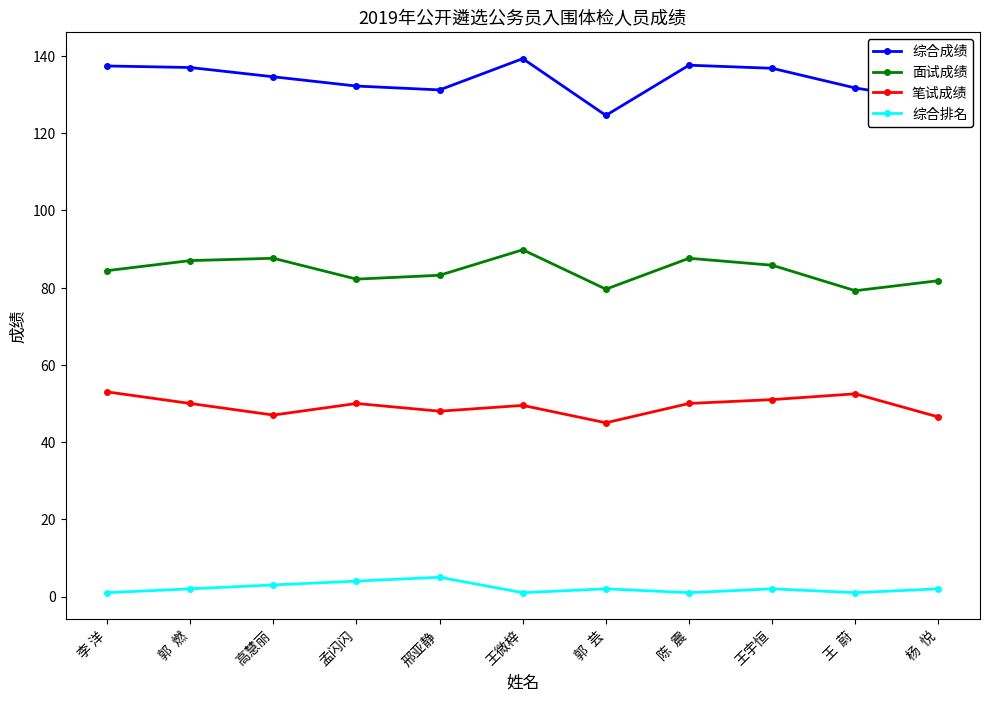

Does the chart have visible grid lines?

No